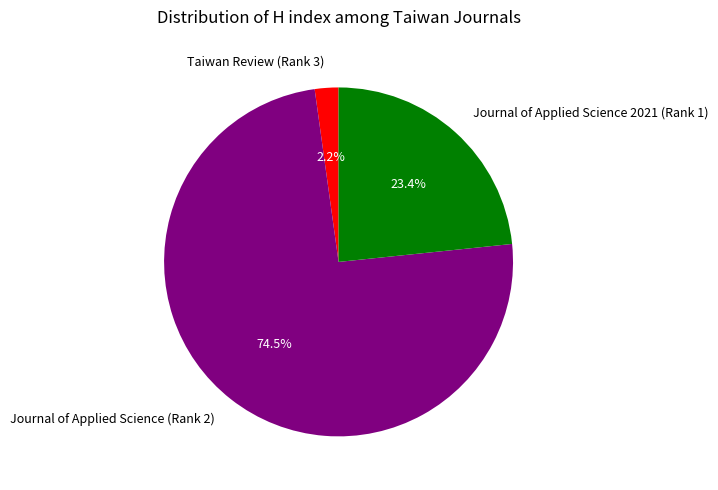

How much of the chart is everything except Journal of Applied Science 2021 (Rank 1)?

76.6%